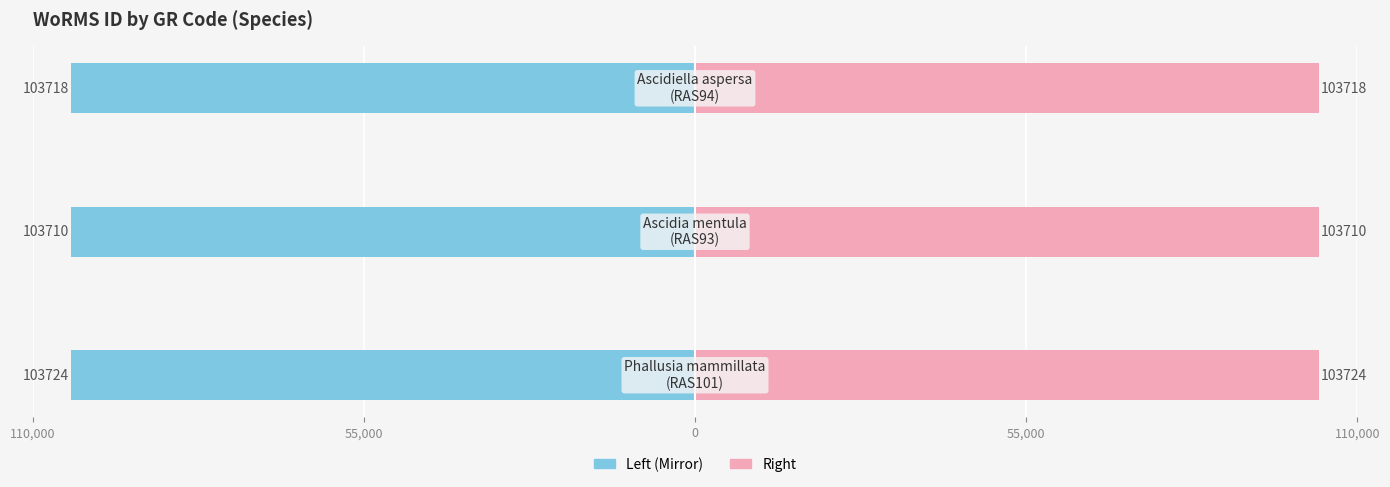

Which series has the largest total across all categories?

GR Code (Right)